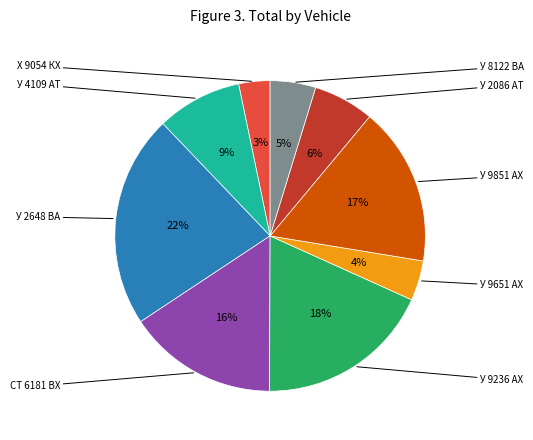

To the nearest percent, what is the difference between the У 2648 ВА and У 9651 АХ slice percentages?

18%